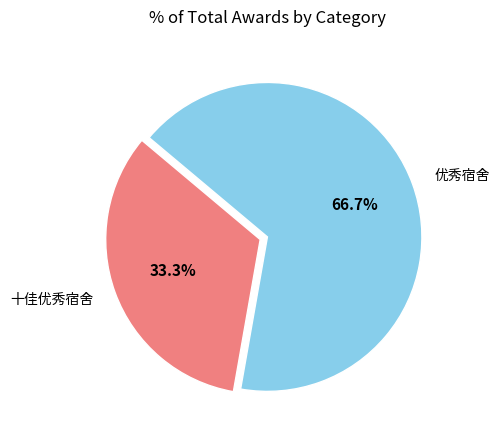

To the nearest percent, what is the difference between the largest and smallest slice percentages?

33%